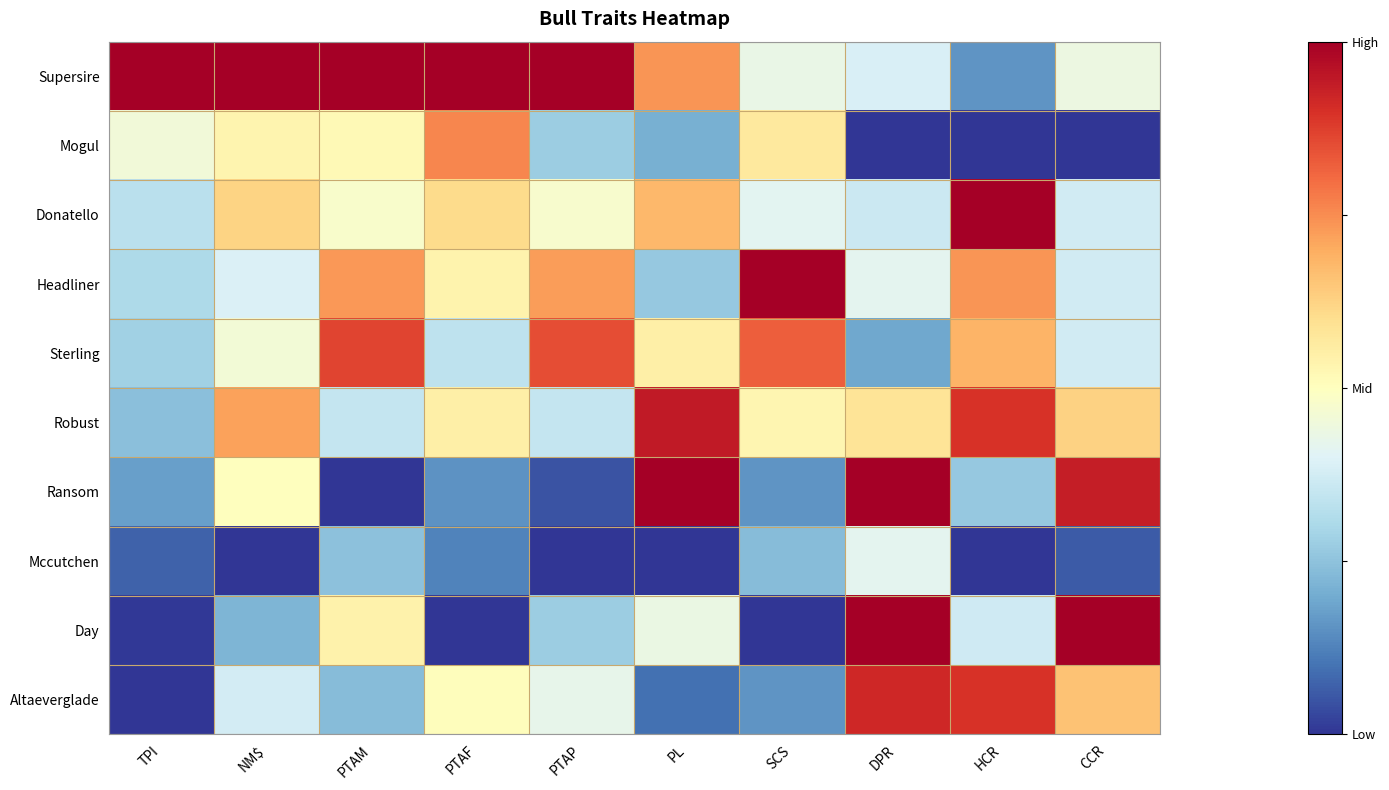

Which series has the largest total across all categories?

Supersire